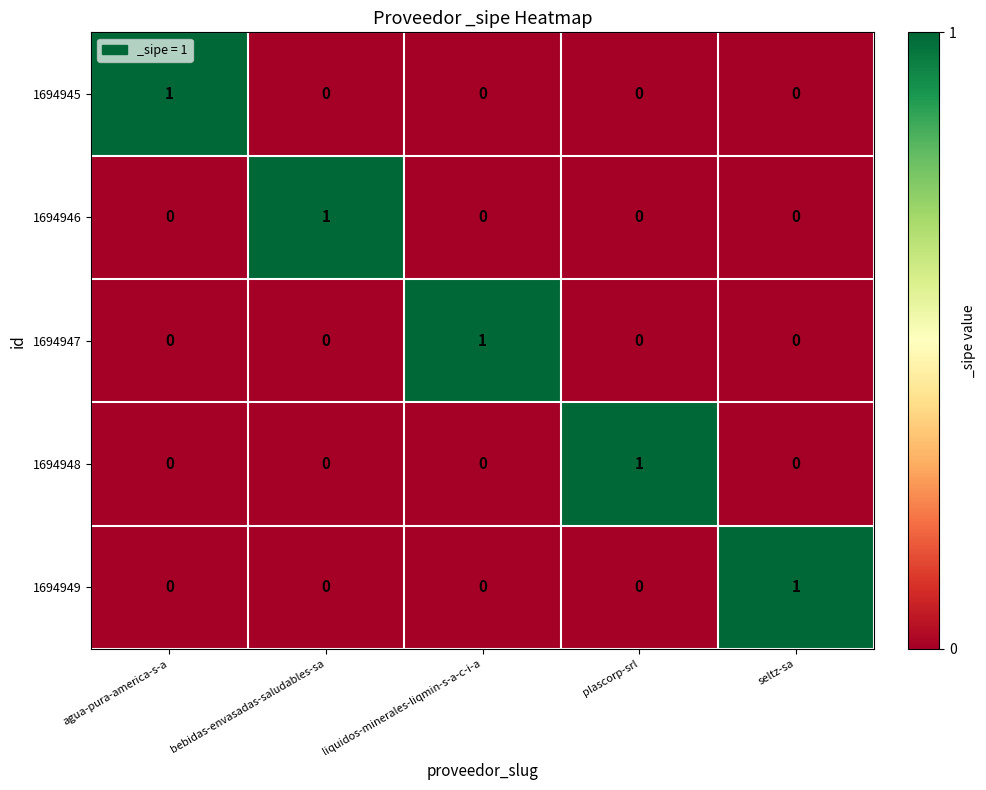

How many 1694947 values are between 0 and 1?

5